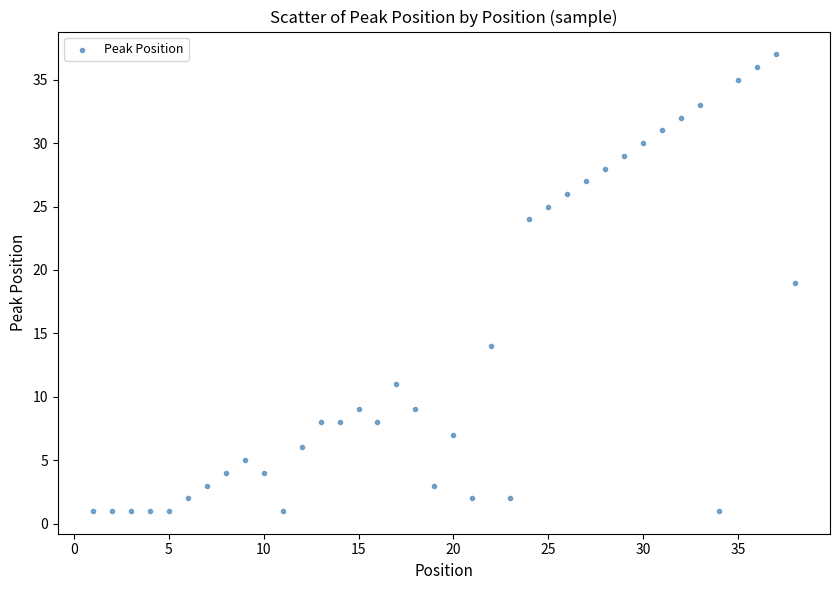

What is the range of Y values (max minus min)?

36